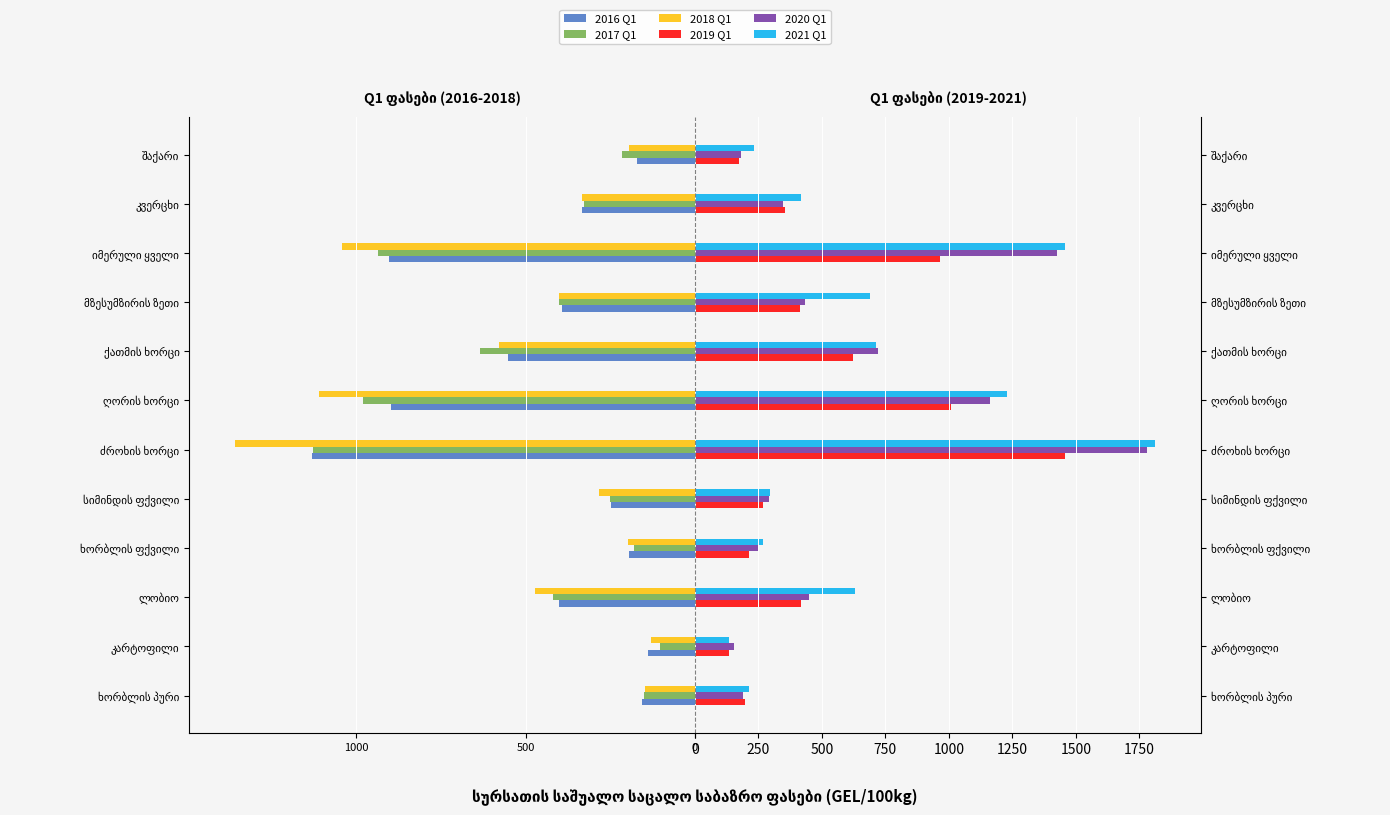

What is the highest value of the 2019 Q1 series?

1458.4